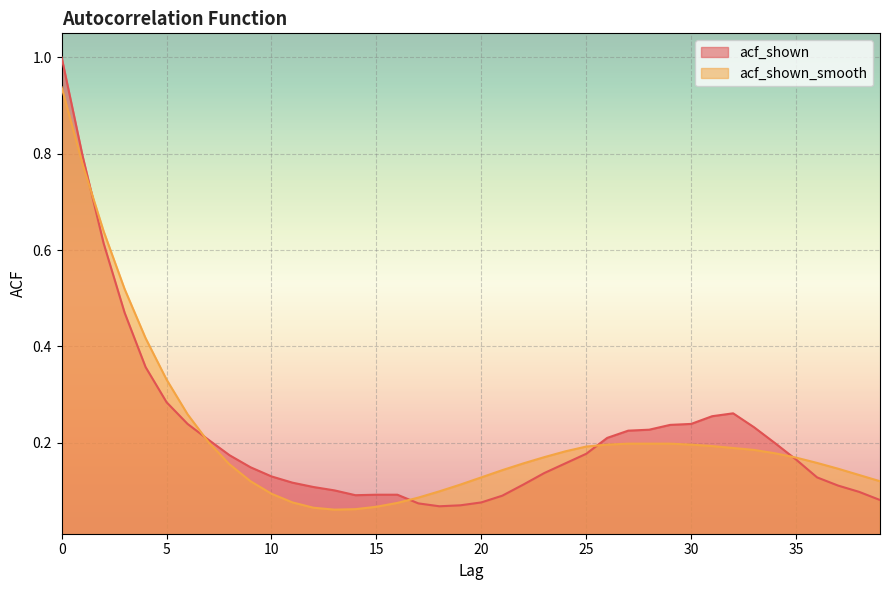

Which series has the largest range (max minus min)?

acf_shown